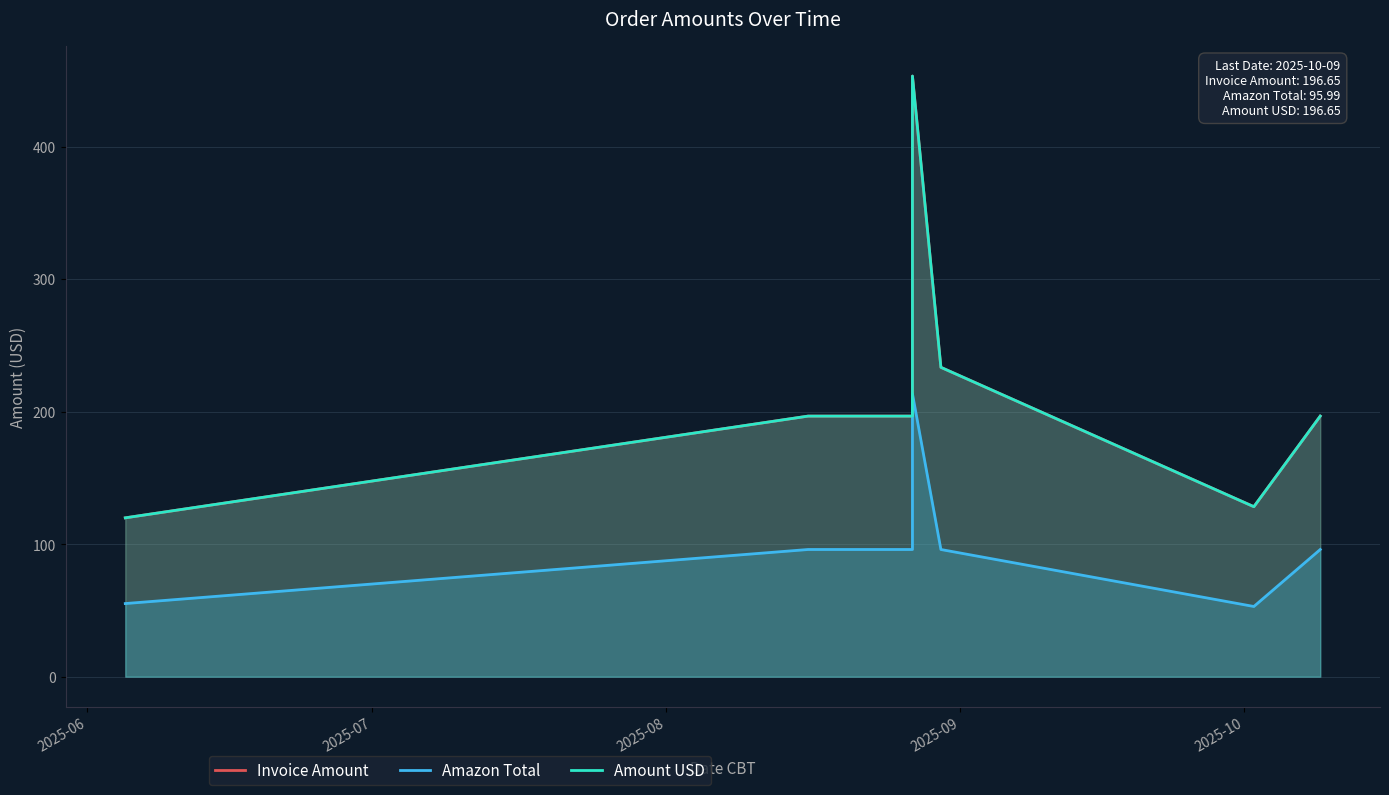

Is the value of Invoice Amount at 5 greater than the value of Amount USD at 5?

No